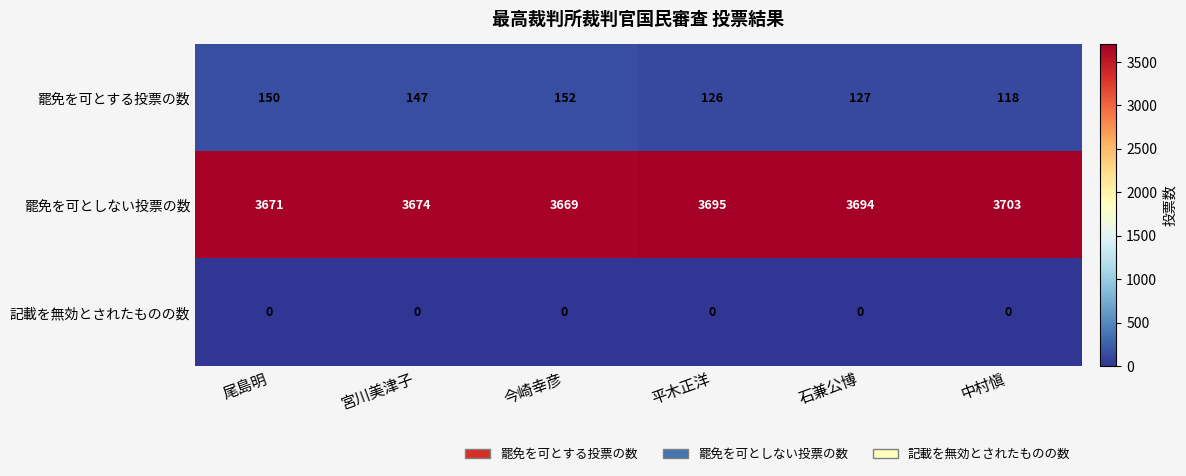

Is it true that 罷免を可としない投票の数 equals 3695 at 平木正洋?

True